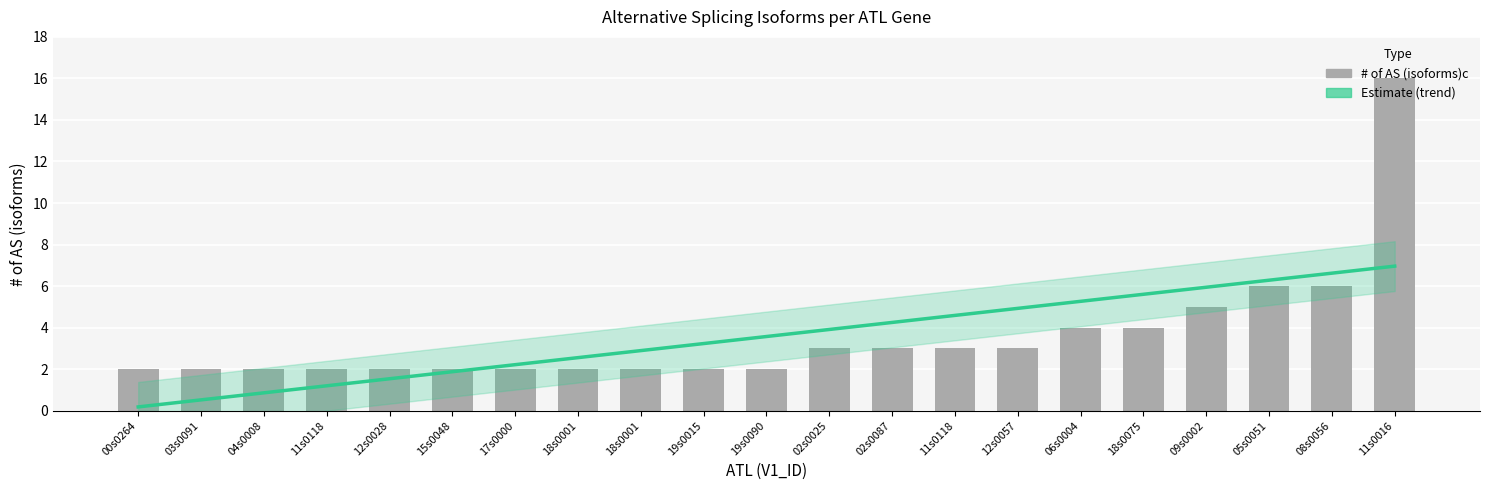

What is the total value across all series at 17s0000?

4.2